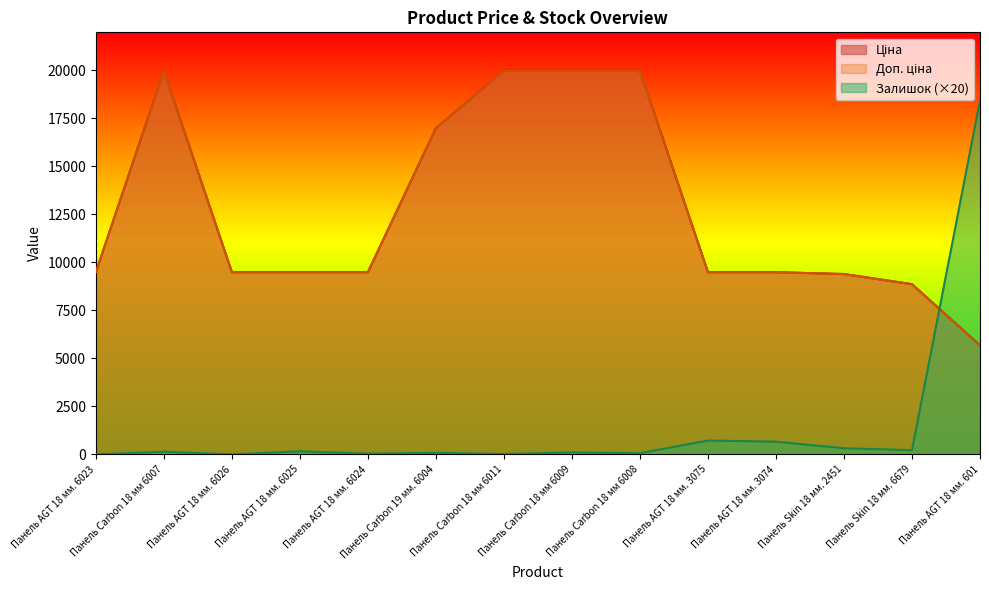

What is the average value of the Доп. ціна series?

12687.7